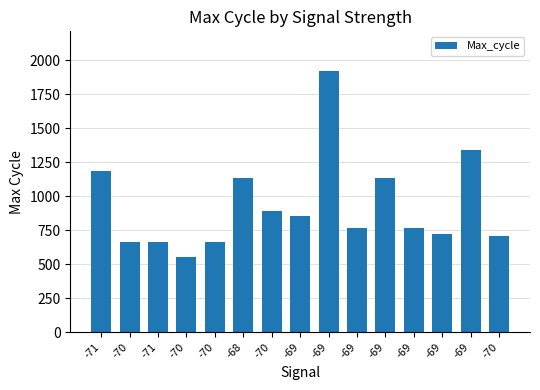

The chart shows a value of 824 at -70. True or false?

False